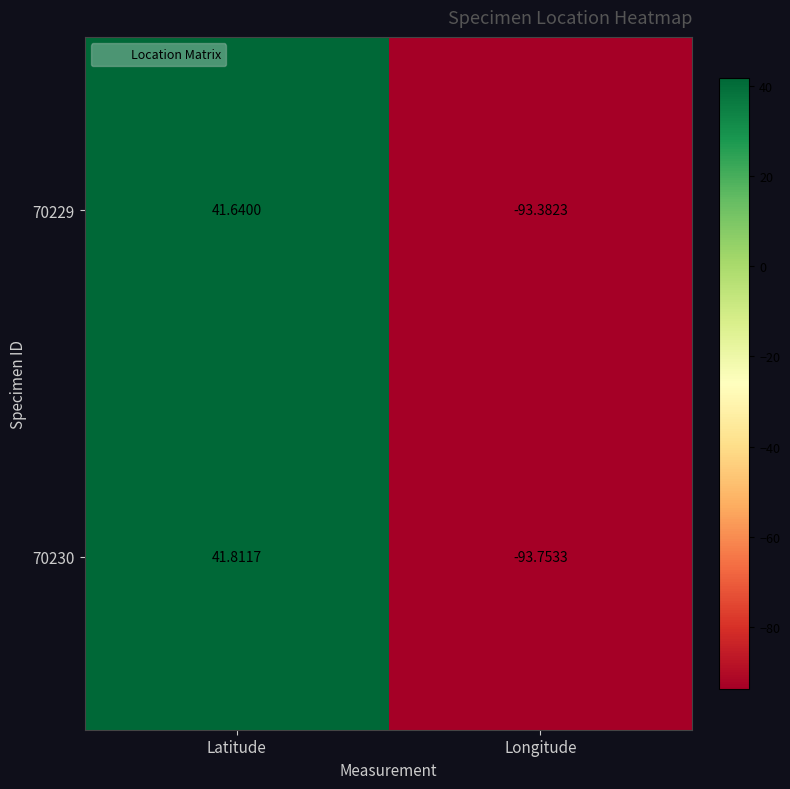

At which label does 70230 reach its peak?

Latitude